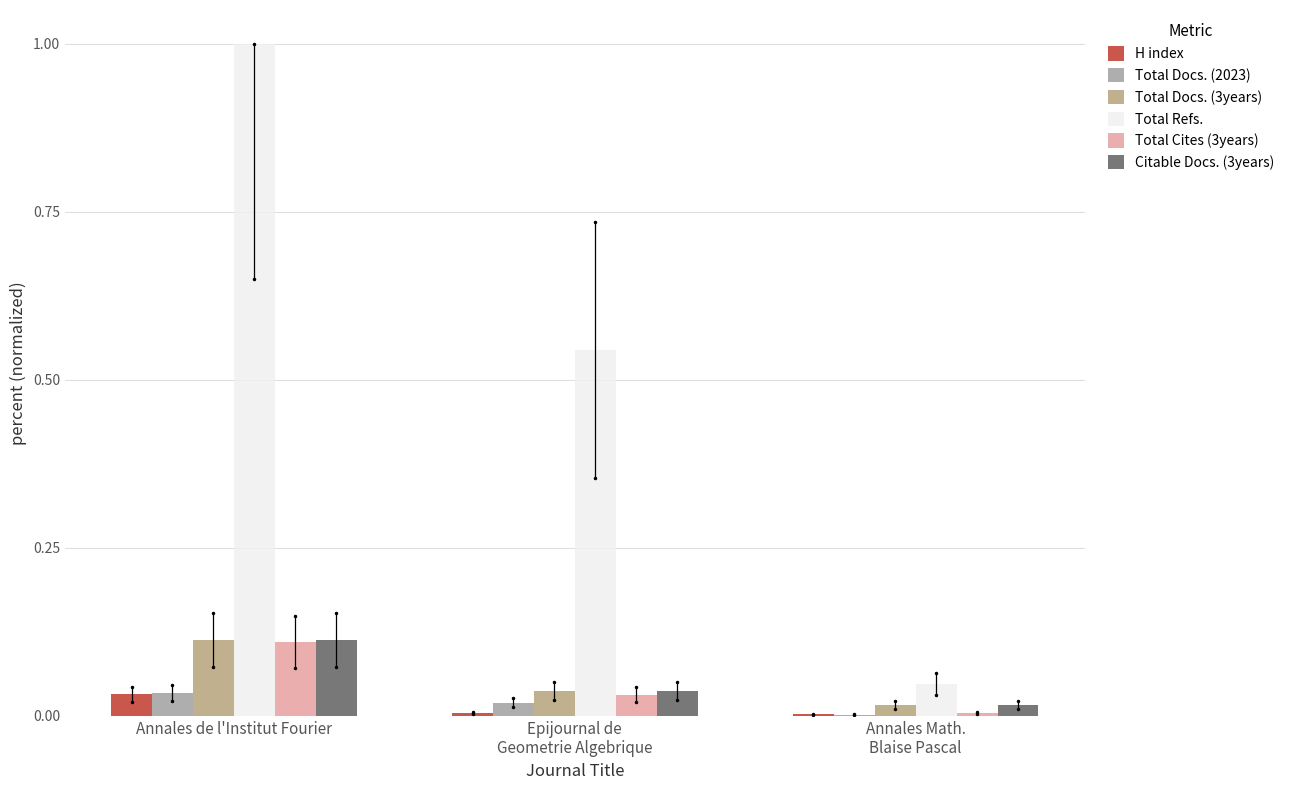

At which label does Total Refs. reach its peak?

Annales de l'Institut Fourier